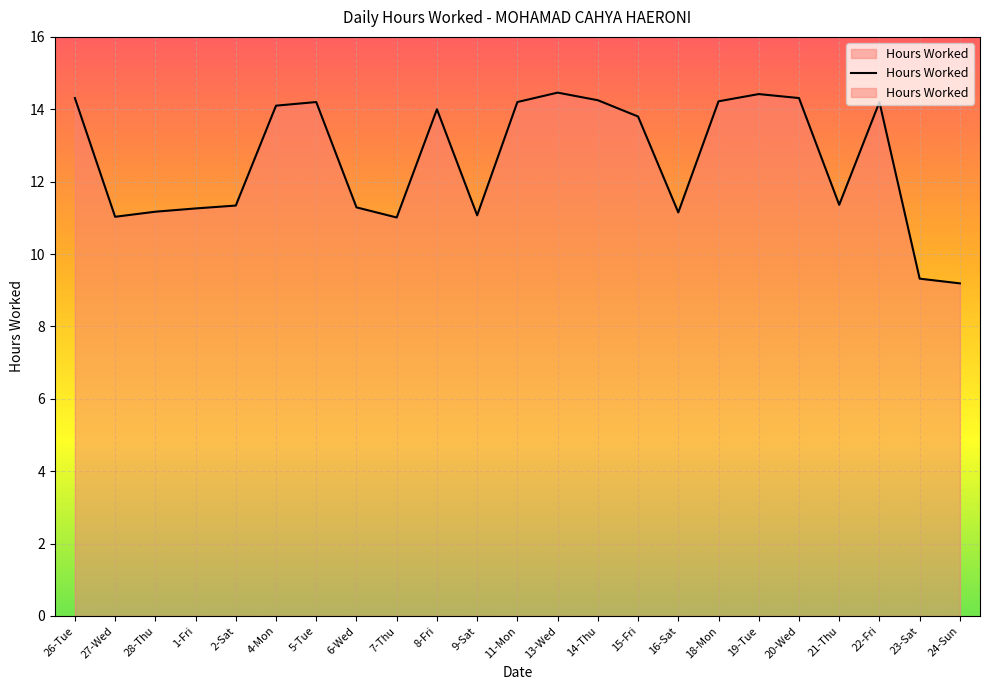

Count the number of data series in this chart.

1